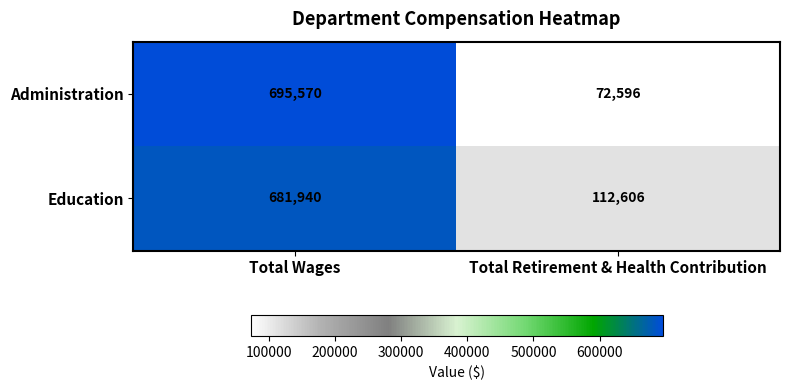

At Total Retirement & Health Contribution, list the series in order from largest to smallest.

Education, Administration